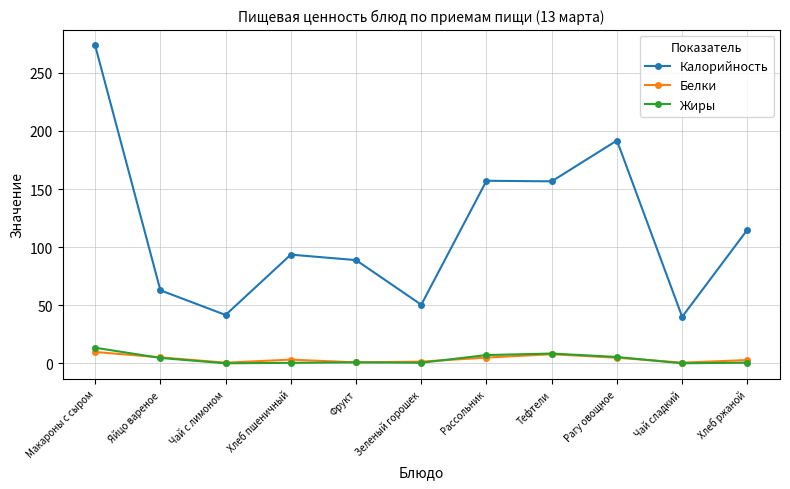

True or false: Жиры and Калорийность intersect in this chart.

False